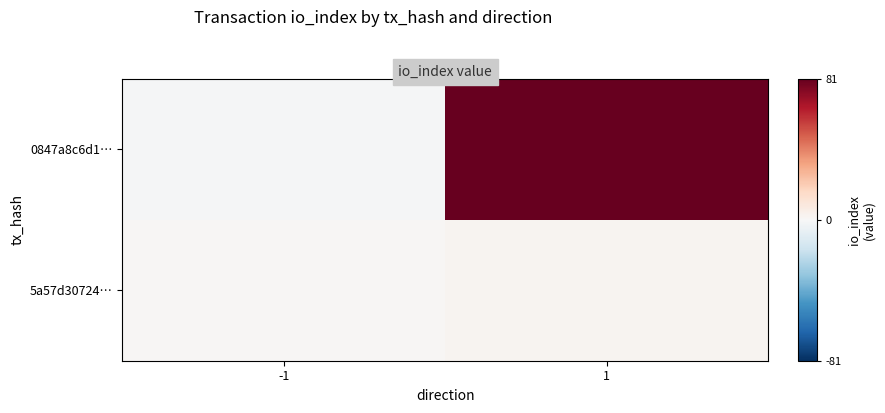

Between -1 and 1, which series saw the biggest shift?

0847a8c6d1…